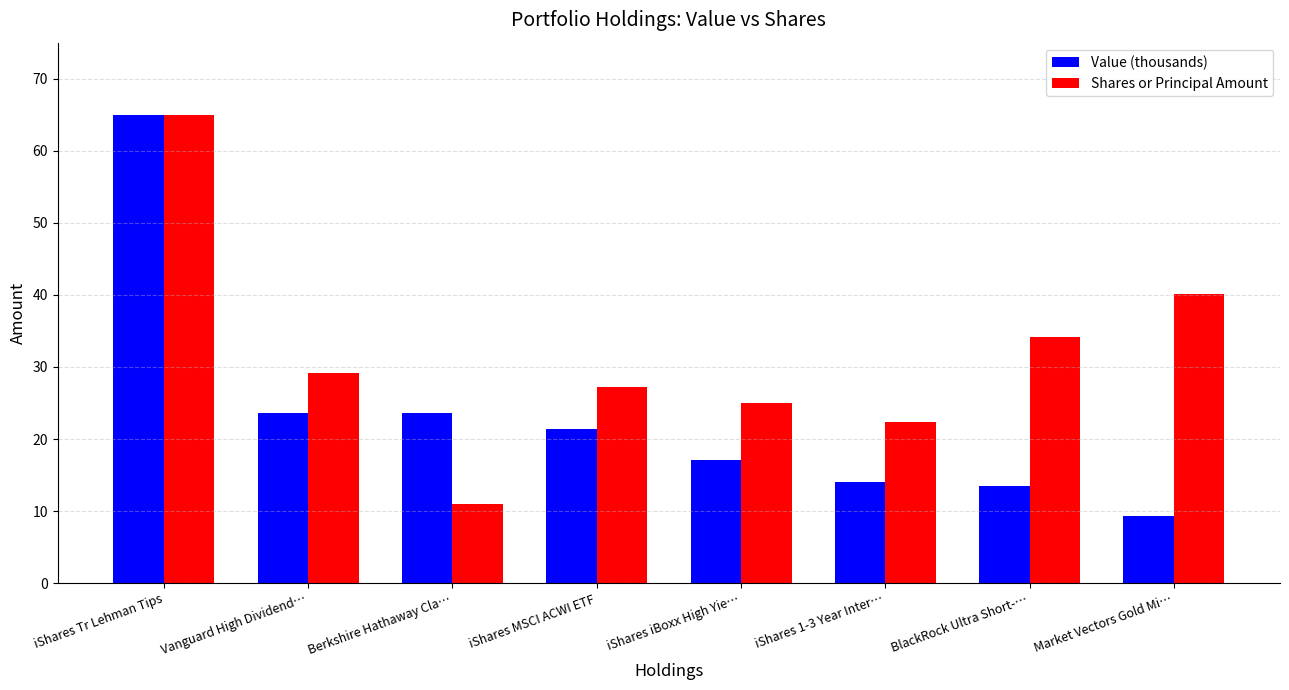

What is the difference between the highest and lowest values at Berkshire Hathaway Cla…?

12.6